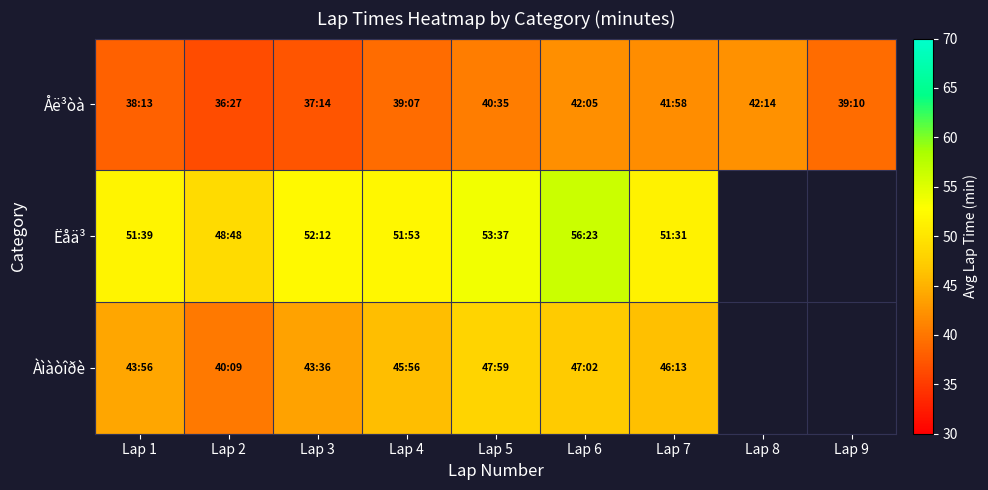

Which series has the widest spread of values?

Àìàòîðè